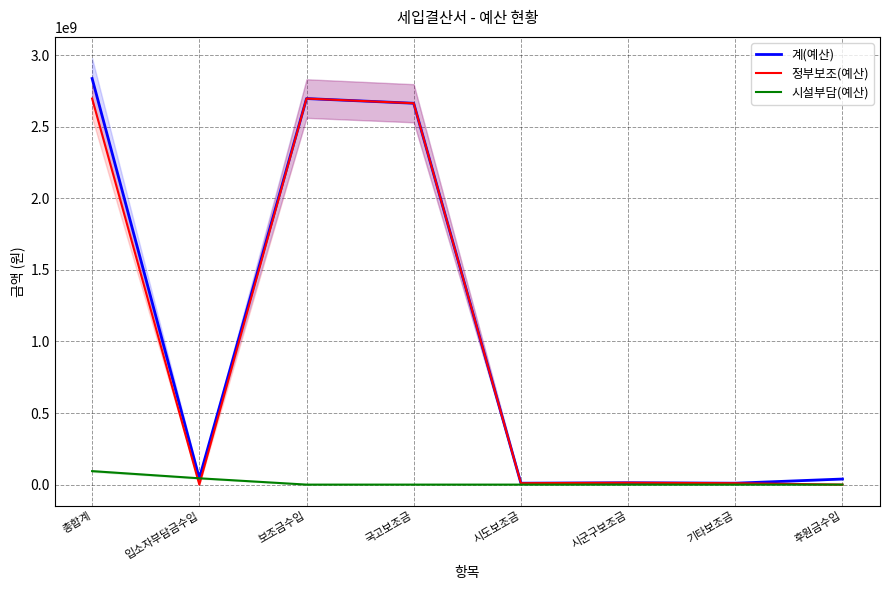

What is the label of the 8th point from the right?

총합계